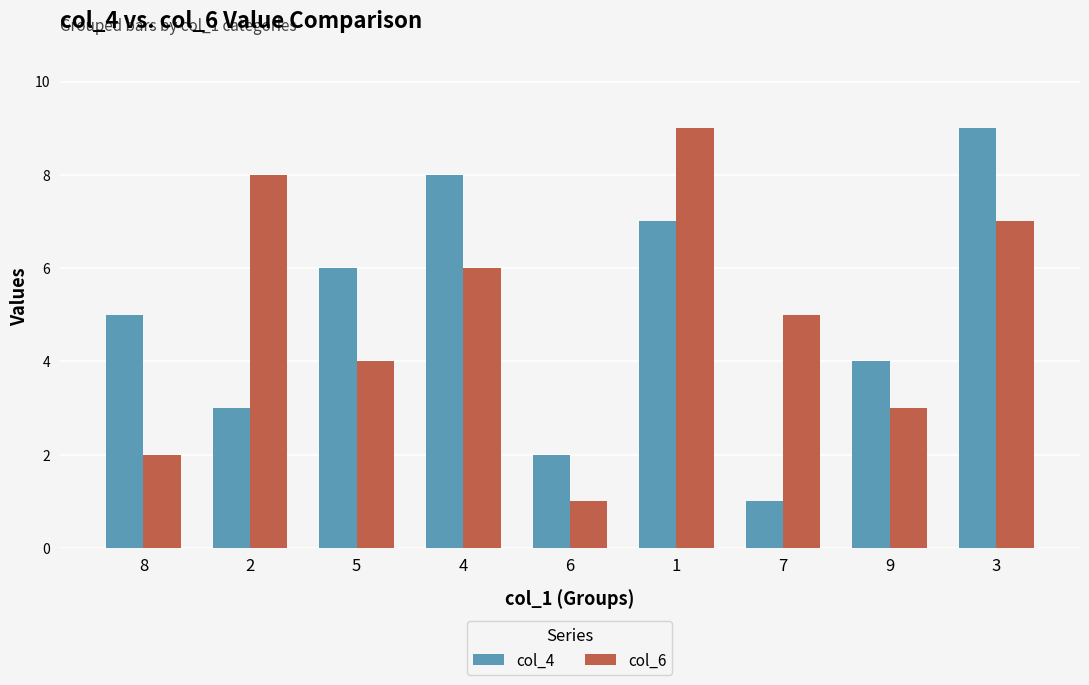

Which series changed the most between 7 and 9?

col_4